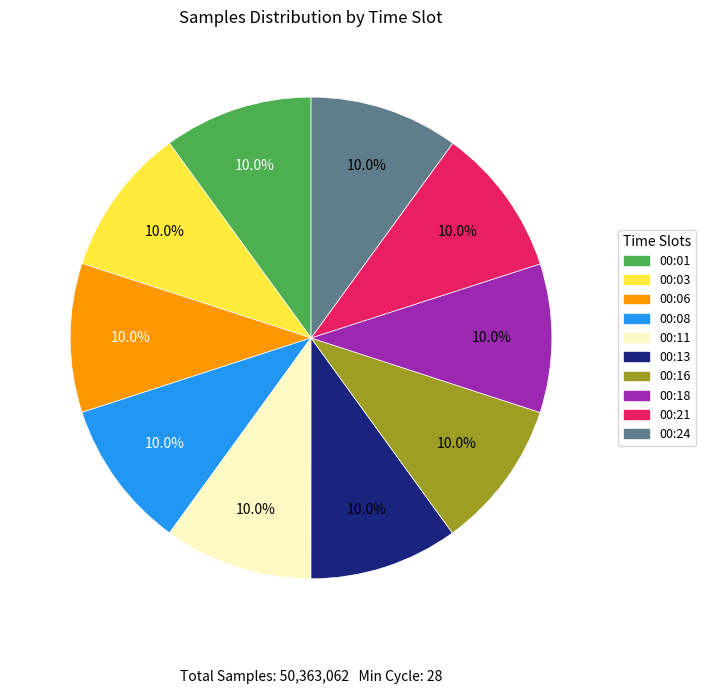

How many slices are in this pie chart?

10